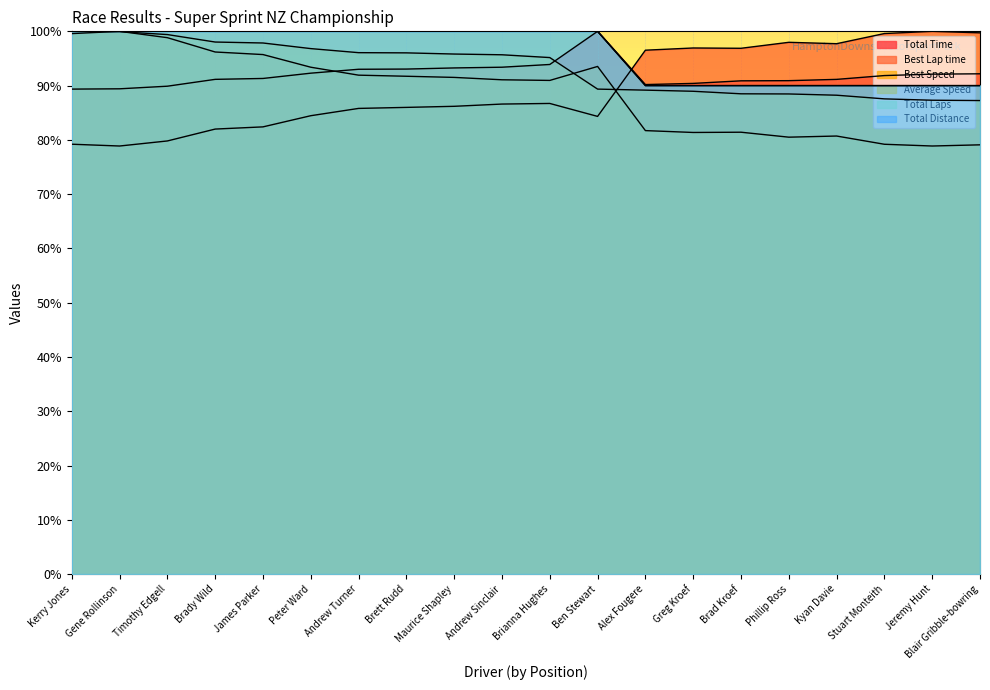

Rank the series at Timothy Edgell from lowest to highest value.

Best Lap time, Total Time, Best Speed, Average Speed, Total Laps, Total Distance